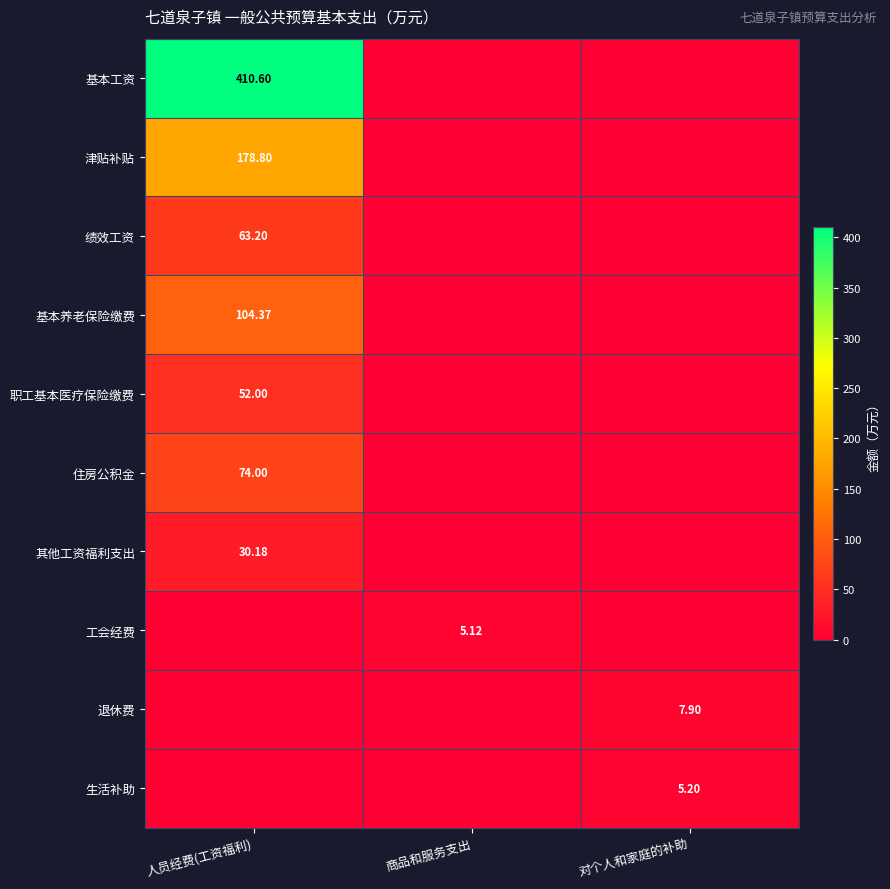

Between 商品和服务支出 and 对个人和家庭的补助, which series saw the biggest shift?

退休费